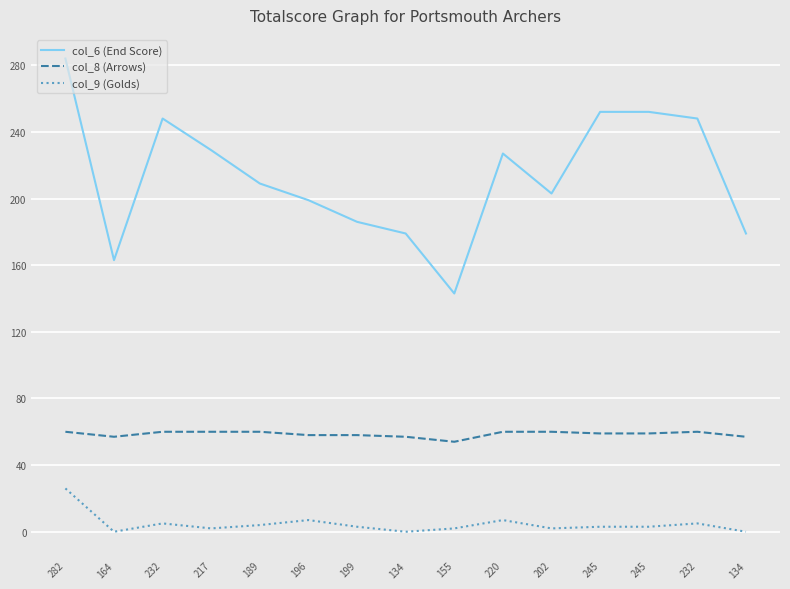

What are all the series names shown in the legend?

col_6 (End Score), col_8 (Arrows), col_9 (Golds)